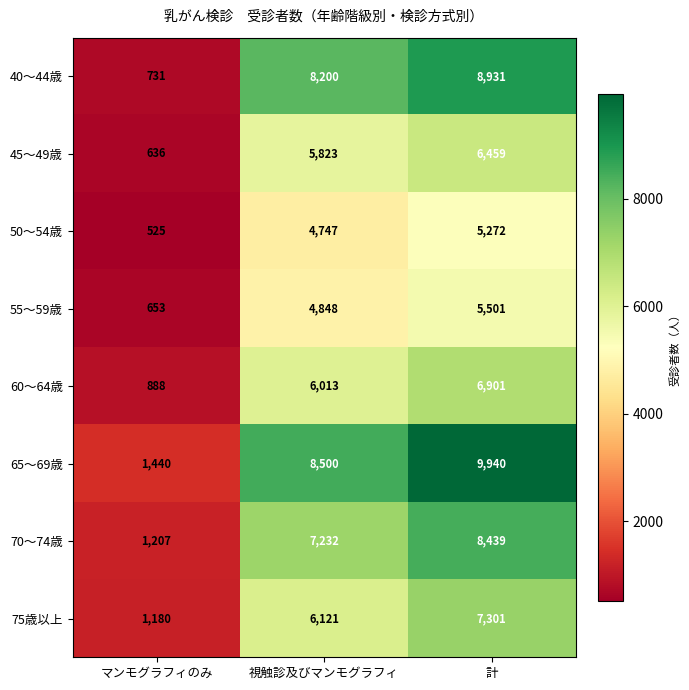

What is the sum of the 55～59歳 values at マンモグラフィのみ and 視触診及びマンモグラフィ?

5501